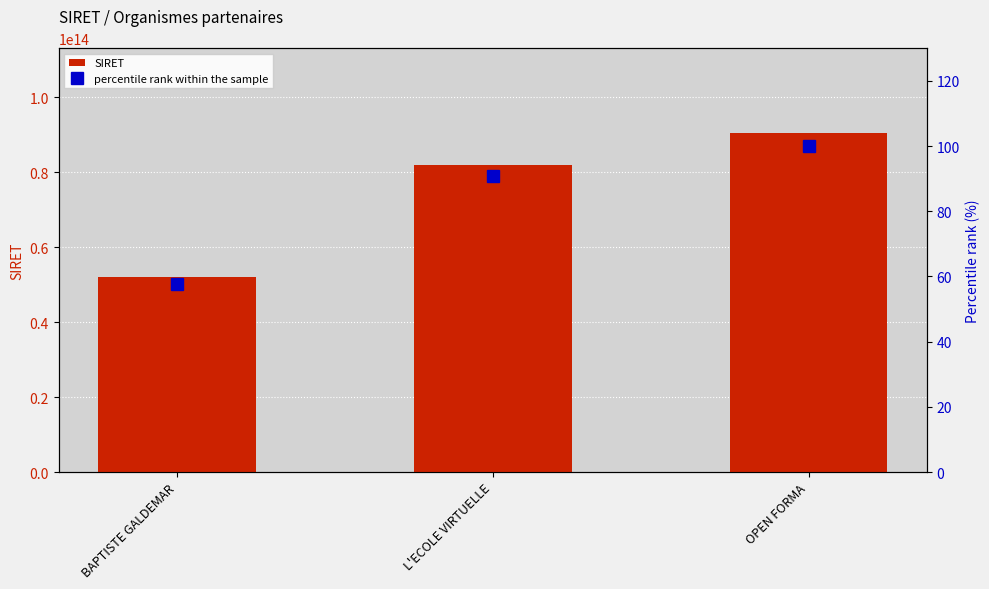

Reading left to right, what are all the values shown in this chart?

SIRET: 52103813300026.0	82068684800020.0	90493432000014.0
percentile rank within the sample: 57.6	90.7	100.0